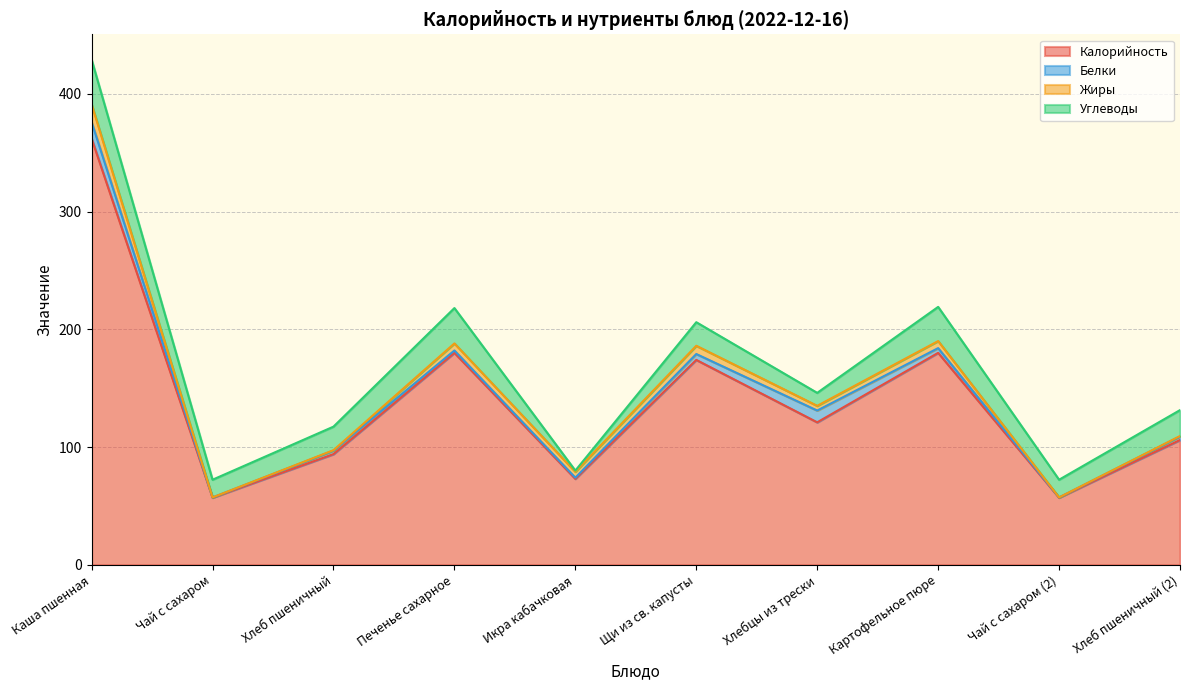

What are all the series names shown in the legend?

Калорийность, Белки, Жиры, Углеводы